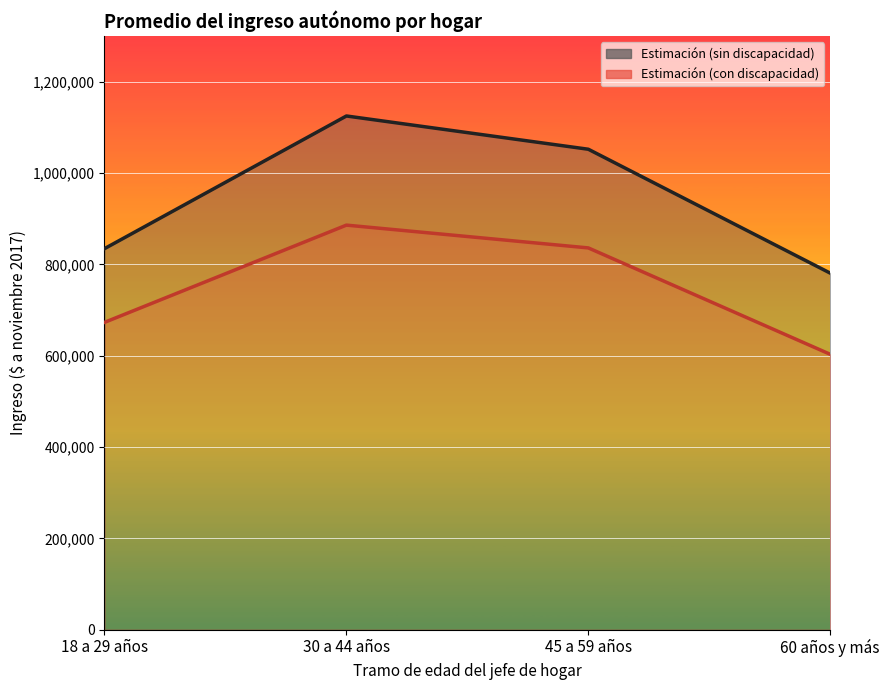

The Estimación (con discapacidad) series shows 672916.7 at 18 a 29 años. True or false?

True